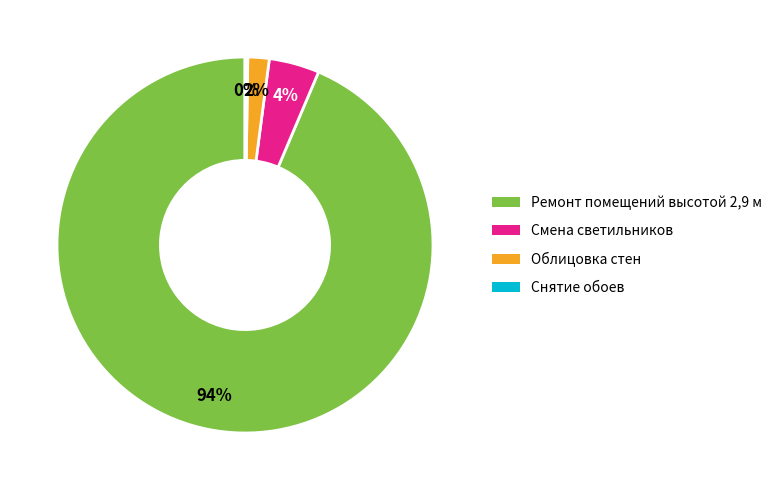

What is the largest slice in the pie chart?

Ремонт помещений высотой 2,9 м